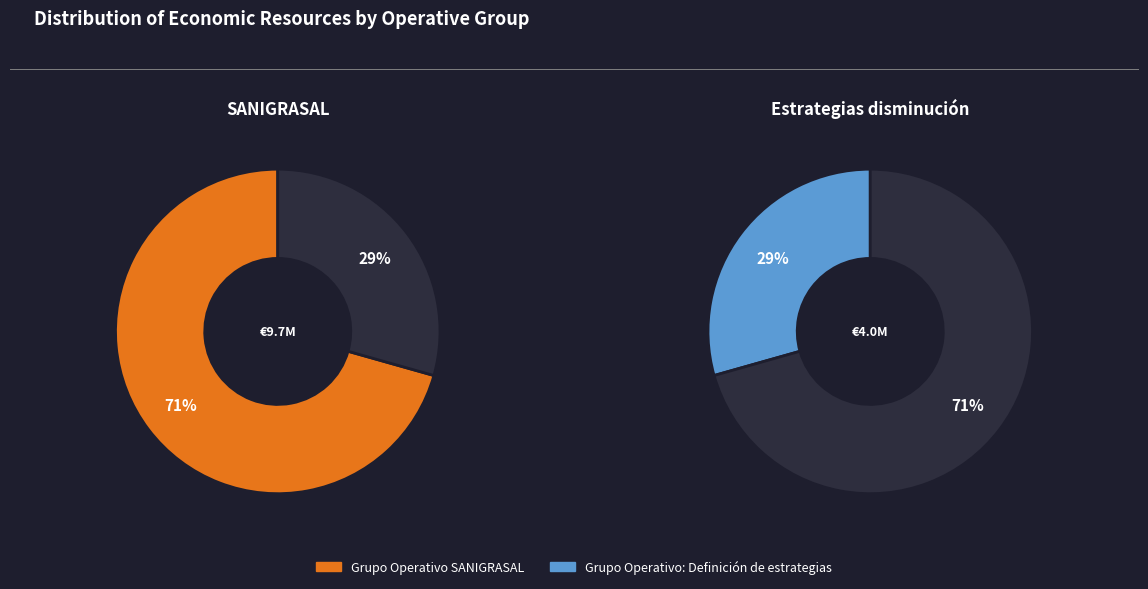

Between SANIGRASAL and Estrategias disminución, which is larger?

SANIGRASAL